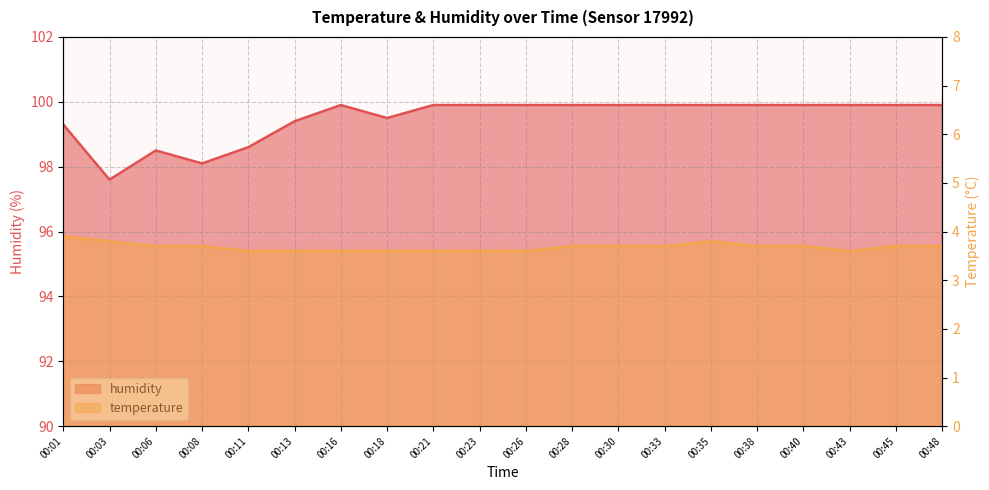

Reading left to right, what are all the values shown in this chart?

temperature: 3.9	3.8	3.7	3.7	3.6	3.6	3.6	3.6	3.6	3.6	3.6	3.7	3.7	3.7	3.8	3.7	3.7	3.6	3.7	3.7
humidity: 99.3	97.6	98.5	98.1	98.6	99.4	99.9	99.5	99.9	99.9	99.9	99.9	99.9	99.9	99.9	99.9	99.9	99.9	99.9	99.9